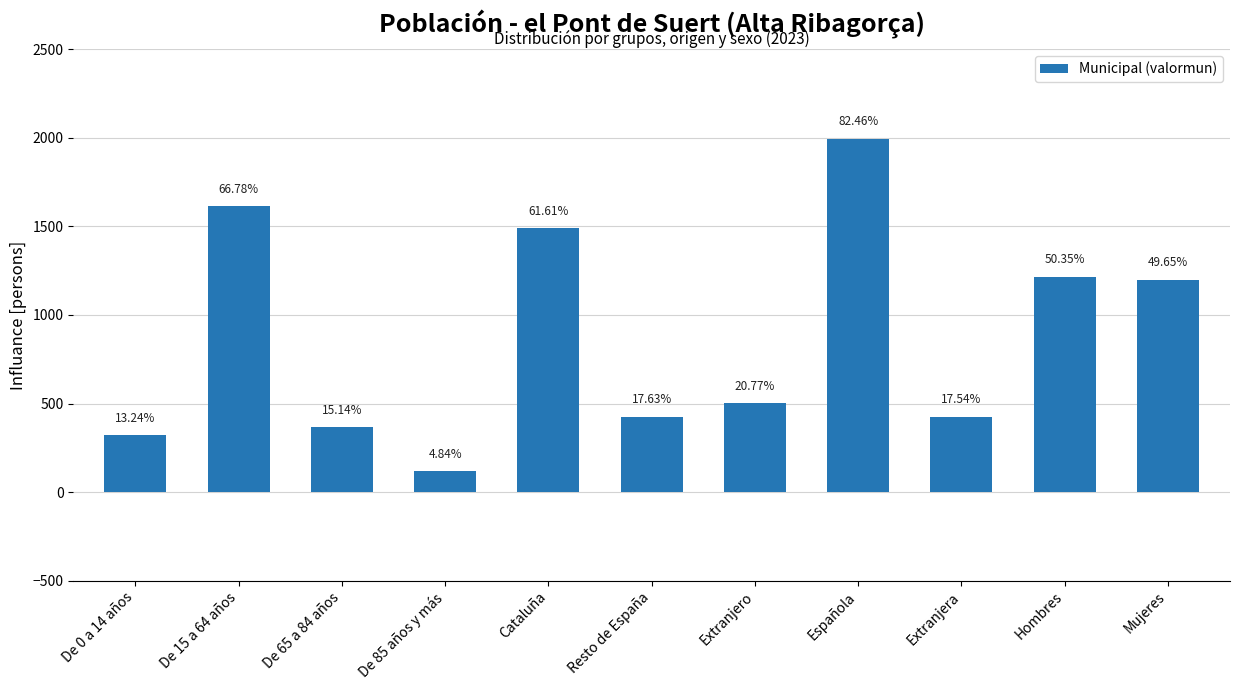

List the labels in order of value, smallest first.

De 85 años y más, De 0 a 14 años, De 65 a 84 años, Extranjera, Resto de España, Extranjero, Mujeres, Hombres, Cataluña, De 15 a 64 años, Española